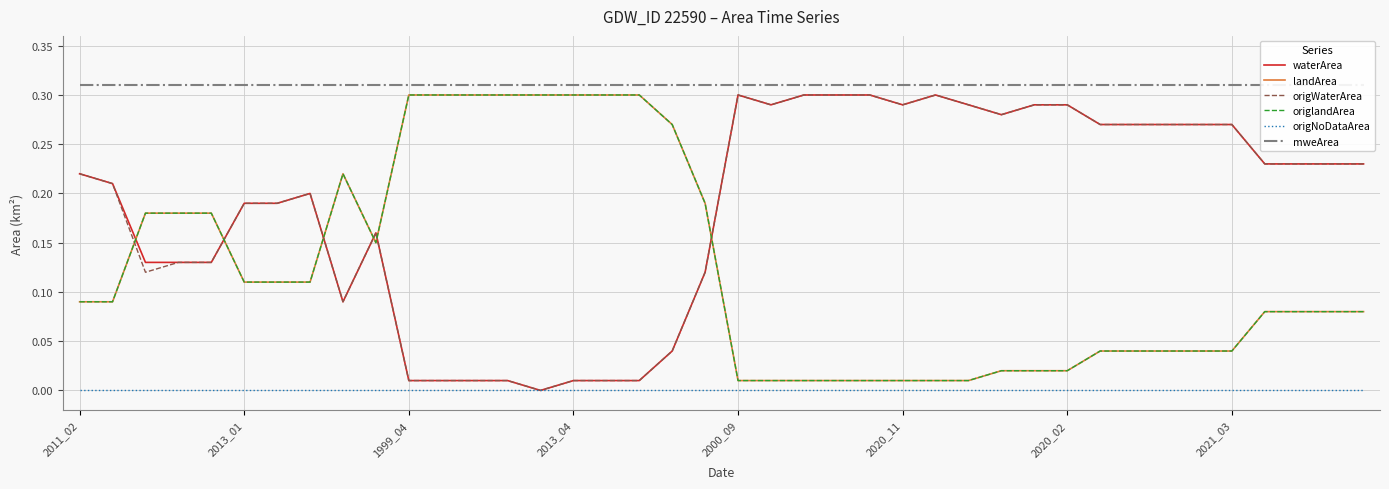

The value of waterArea at 2011_02 is 0.2. True or false?

True